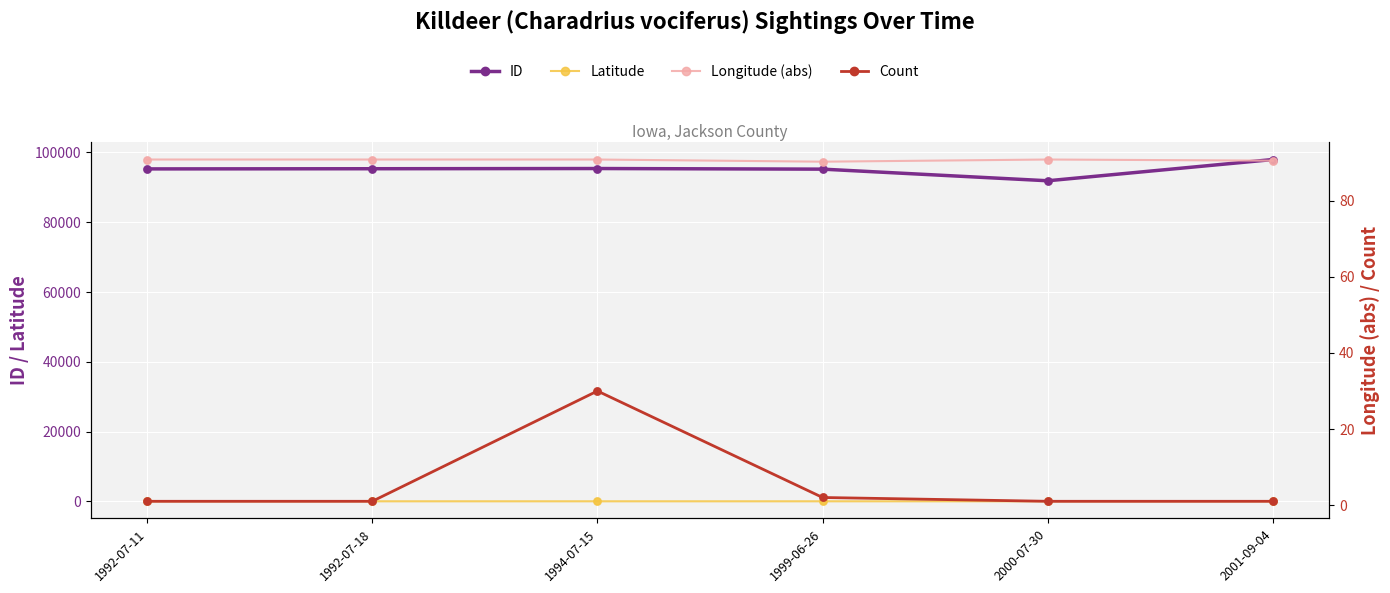

Which series reaches the maximum Y coordinate?

ID